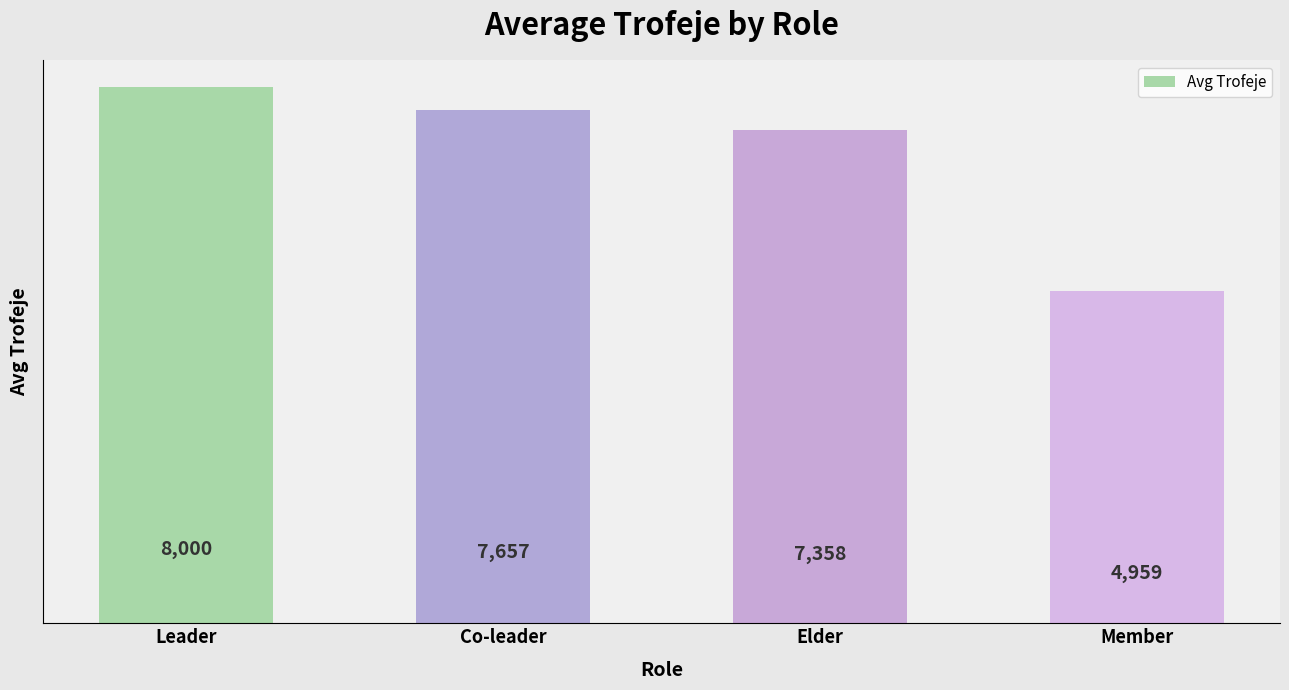

How many data points does each series have?

4